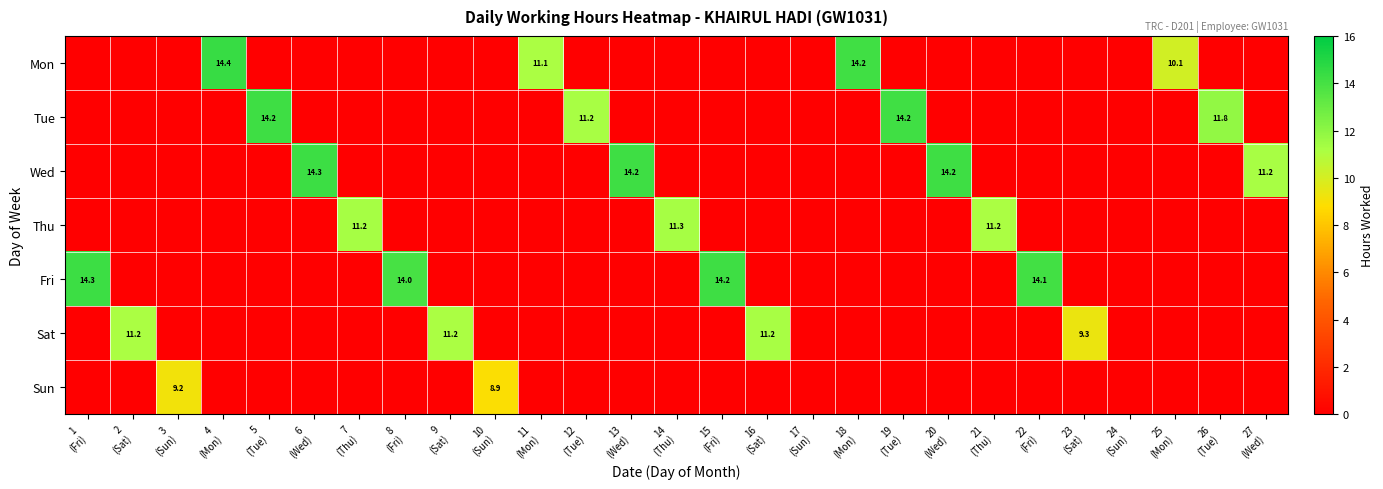

What is the difference between the second highest and minimum values in the Tue series?

14.2